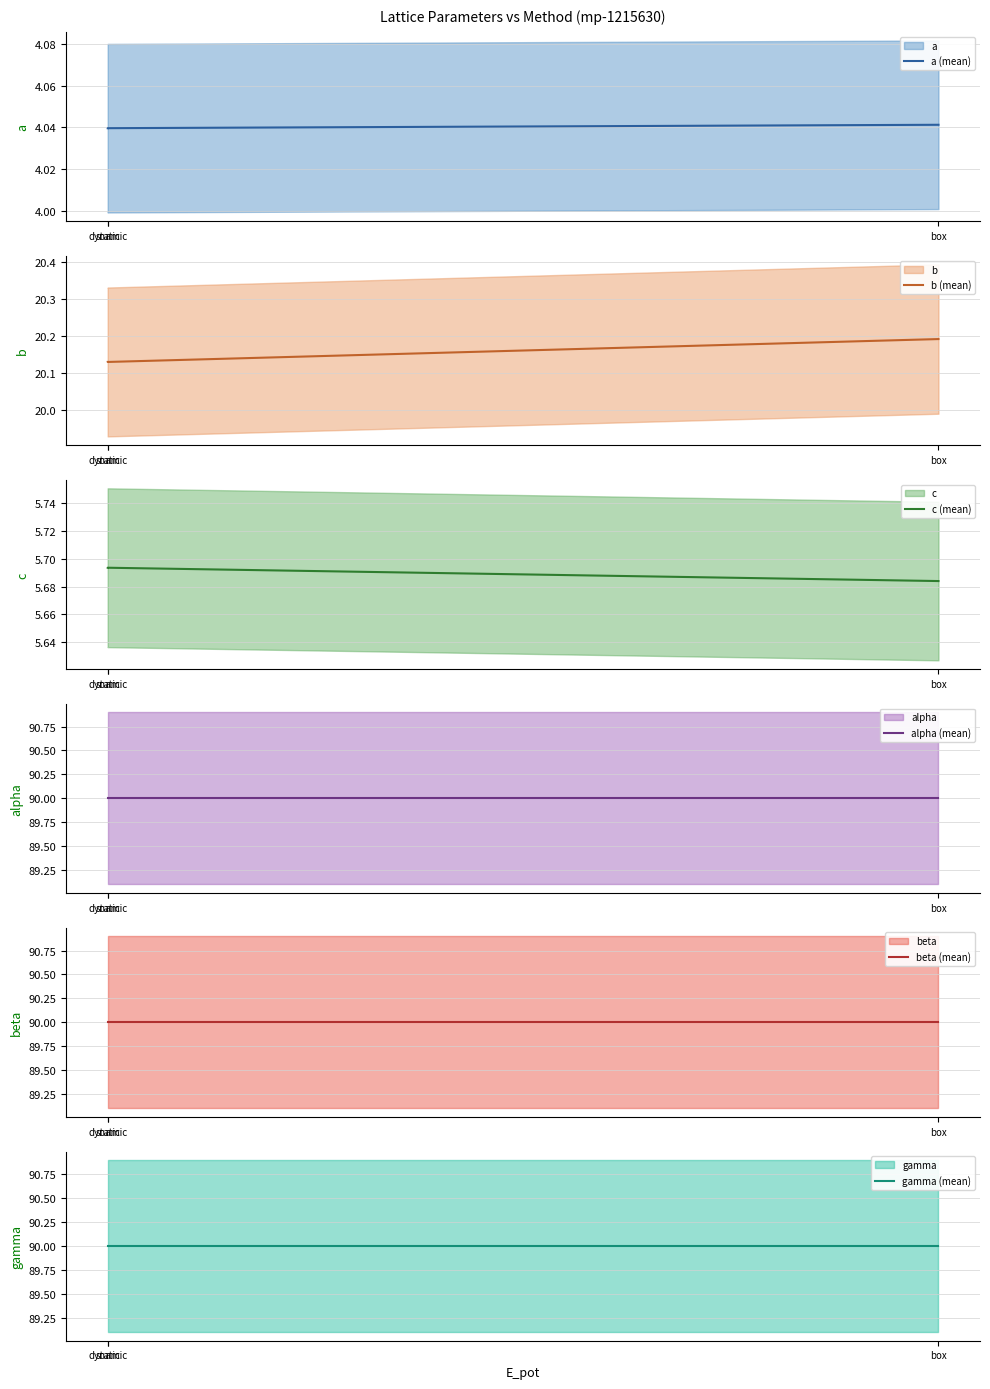

How many a (mean) values are between 4 and 5?

3